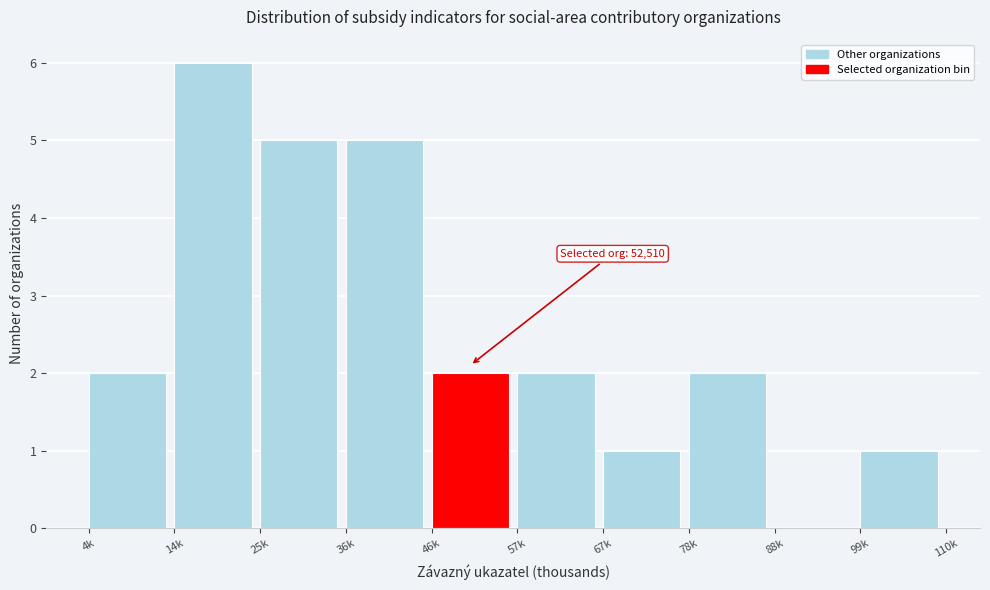

Reading left to right, what are all the values shown in this chart?

4k=2	14k=6	25k=5	36k=5	46k=2	57k=2	67k=1	78k=2	88k=0	99k=1